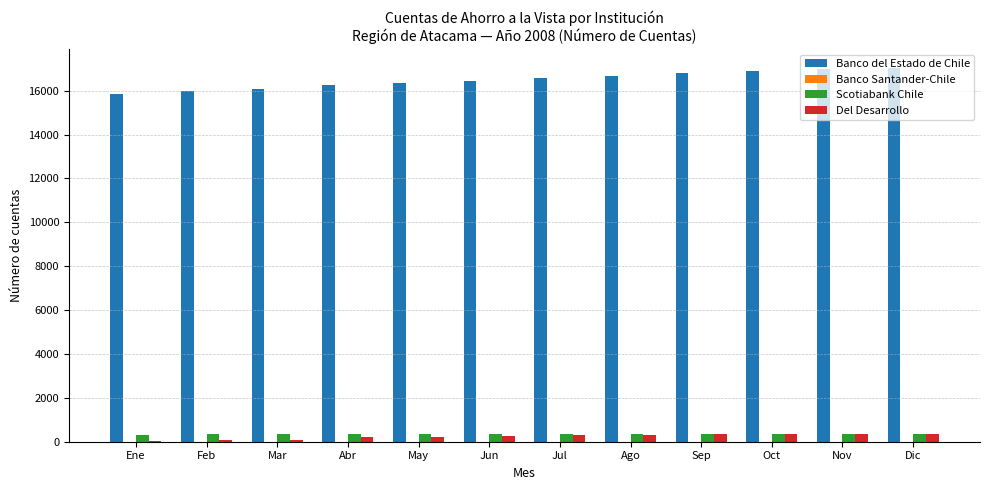

What is the highest value of the Banco del Estado de Chile series?

17039